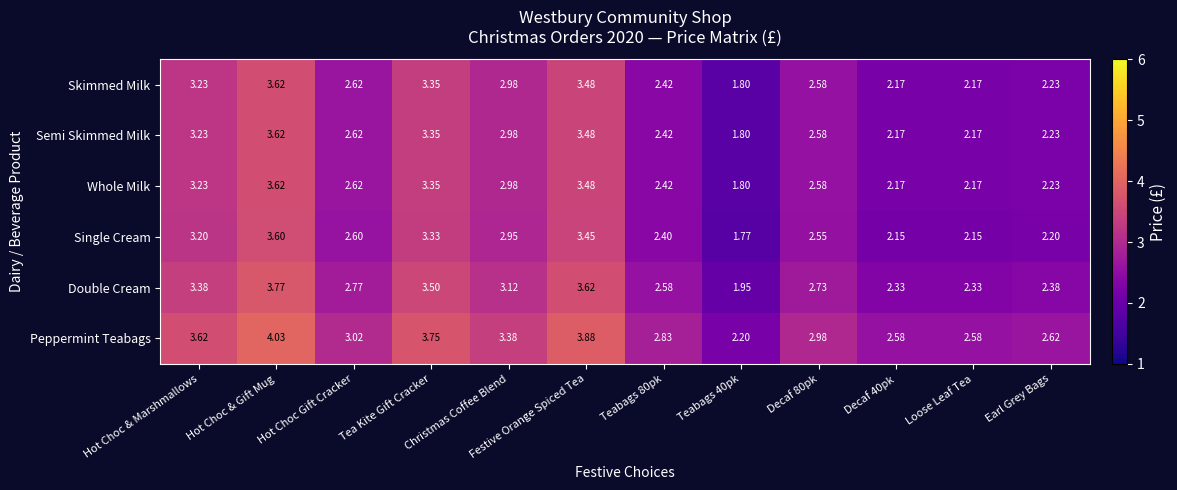

Which series has the largest total across all categories?

Peppermint Teabags